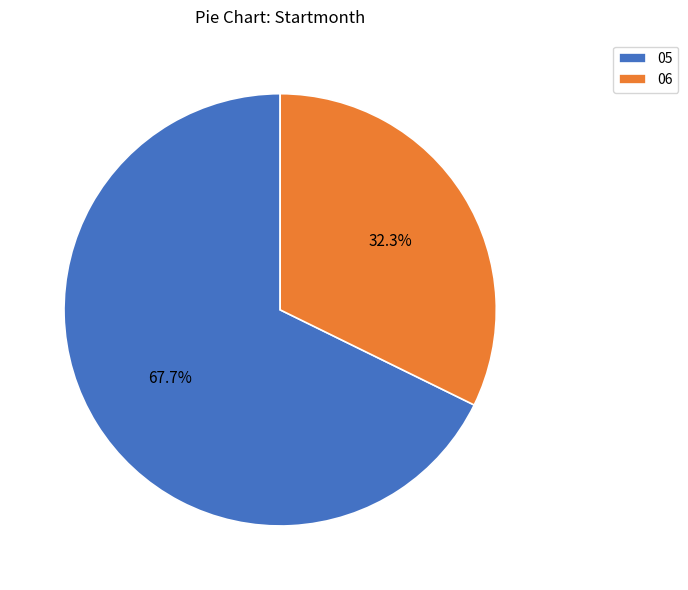

Which category has the biggest portion of the pie?

05